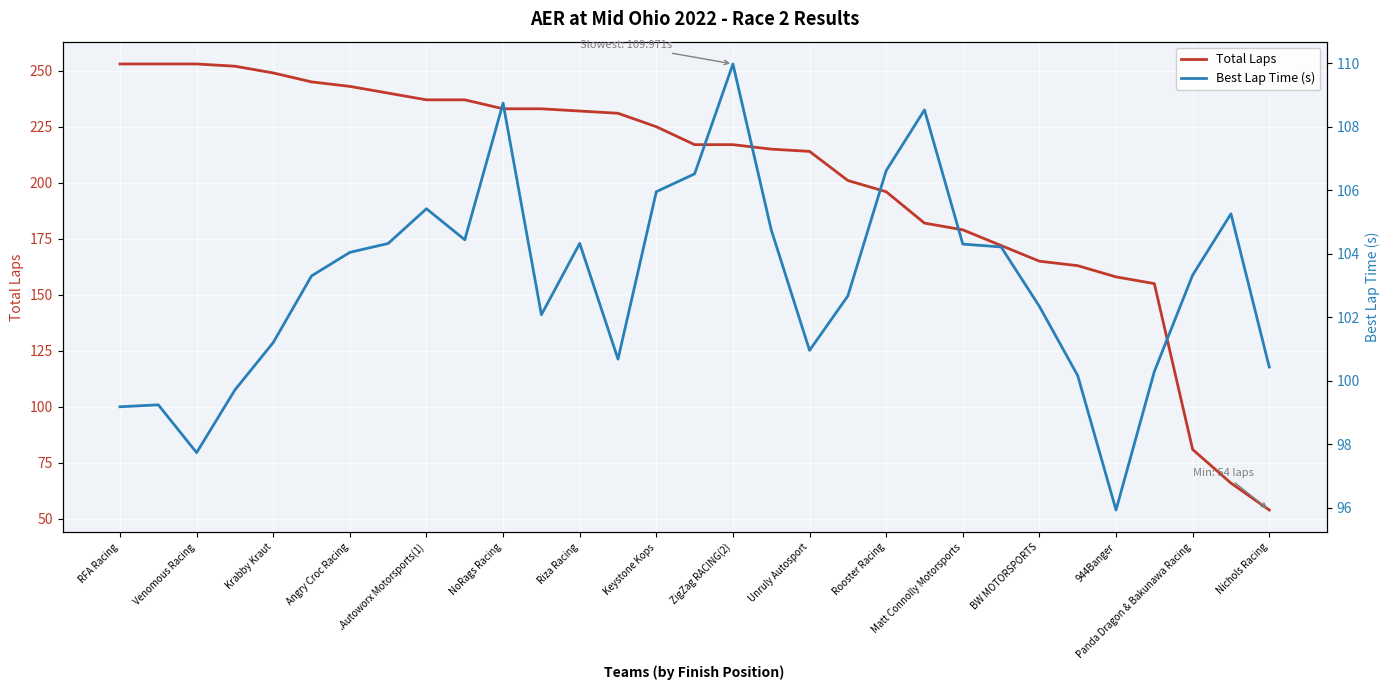

Is it true that Total Laps equals 38 at Nichols Racing?

False